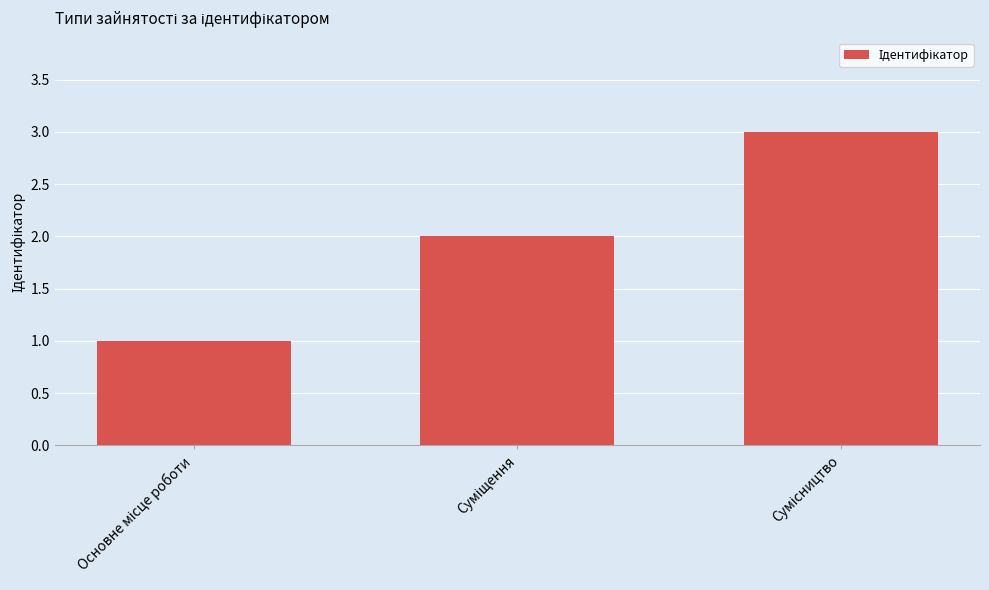

What is the sum of all values?

6